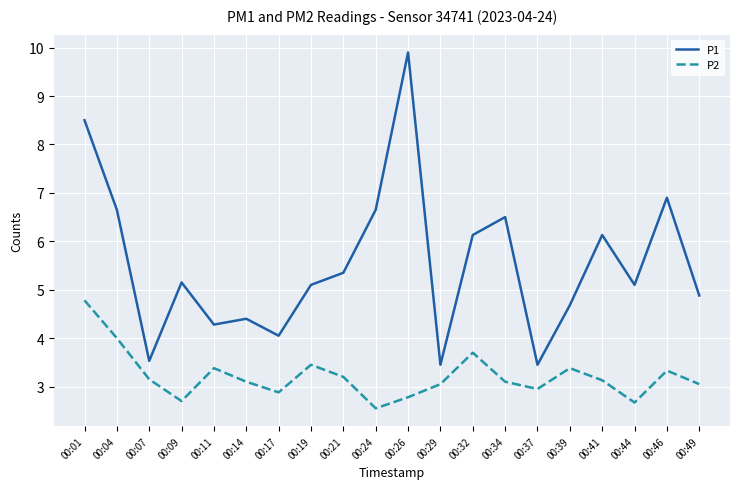

True or false: P1 has more than 1 points higher than both neighbors.

True